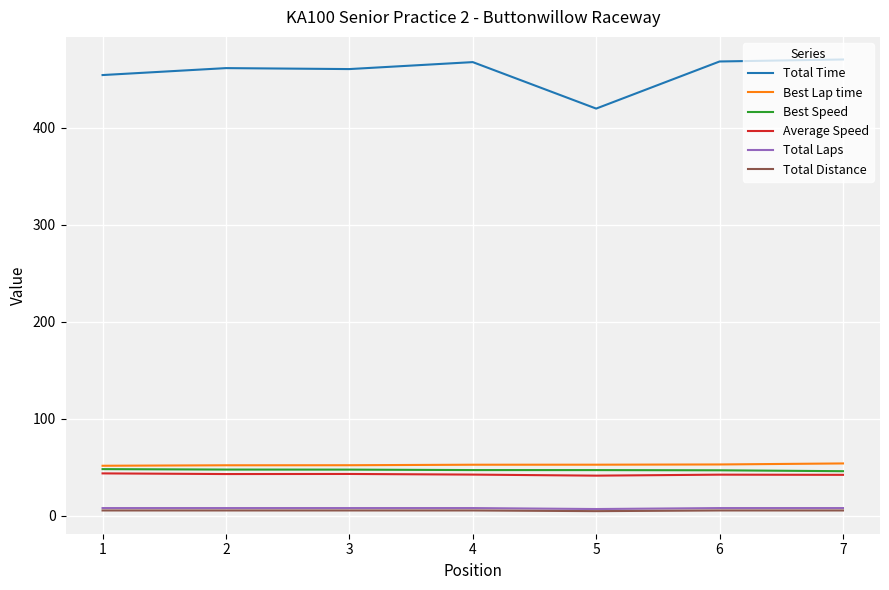

Between 5 and 6, which series saw the biggest shift?

Total Time